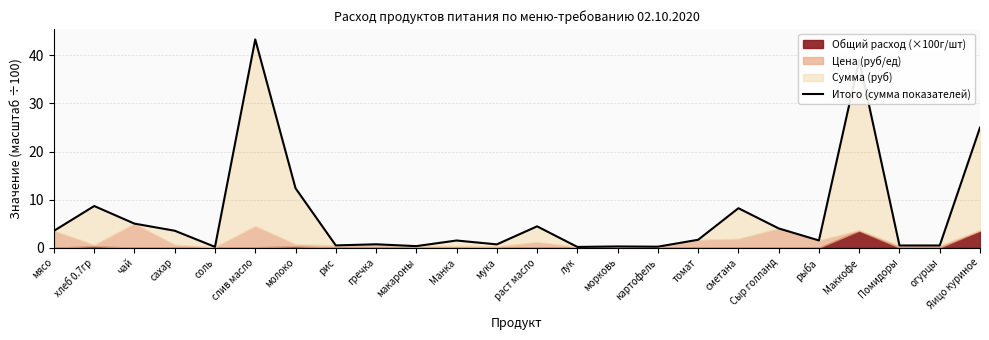

At which label does the data first exceed 1?

мясо